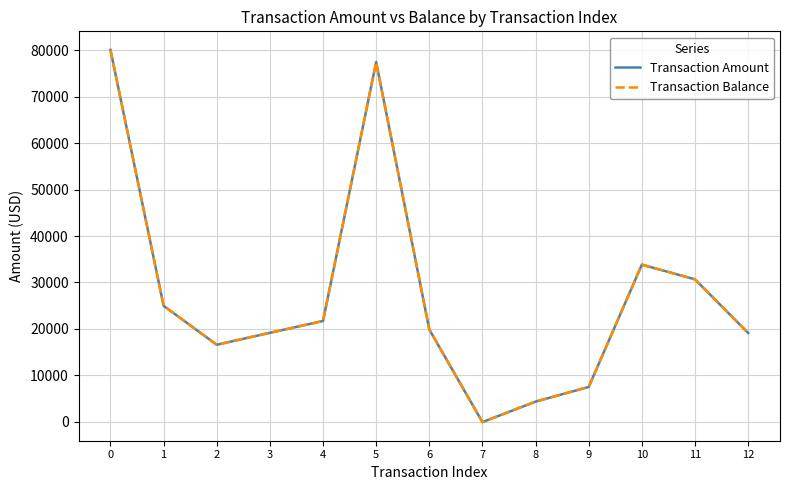

List the series in order of their peak value, highest first.

Transaction Amount, Transaction Balance